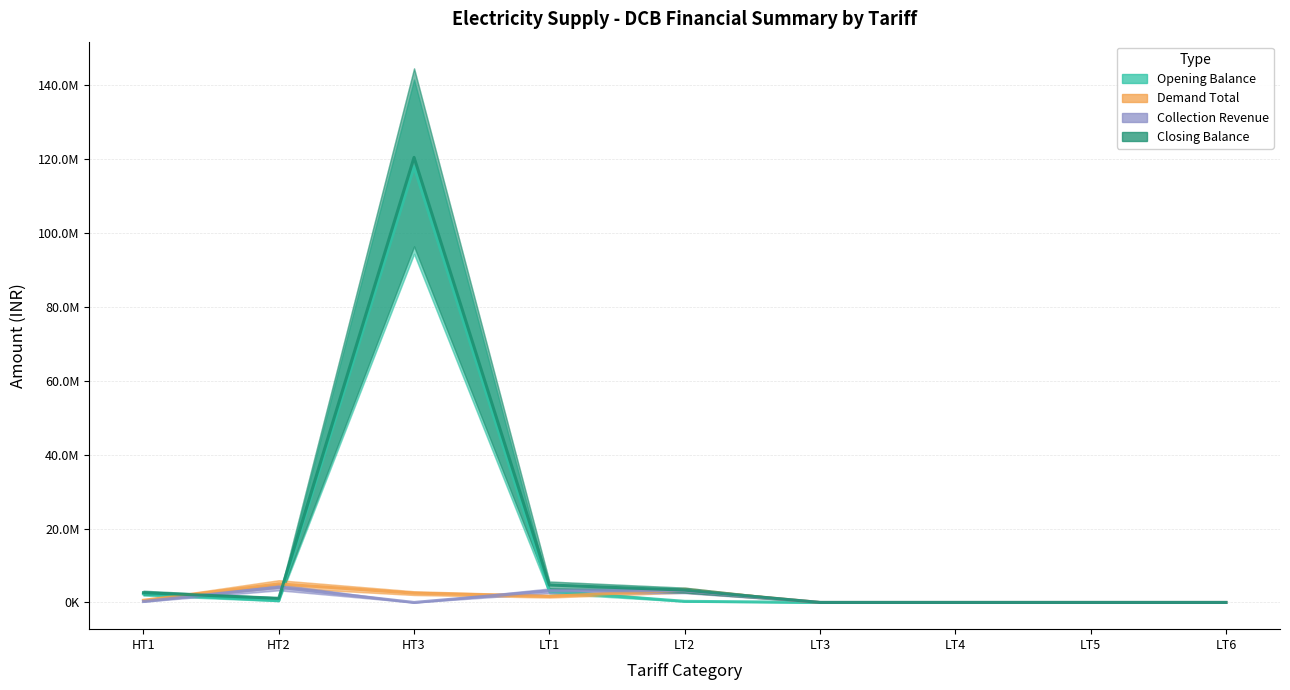

How many intersections are there between Closing Balance and Demand Total?

2